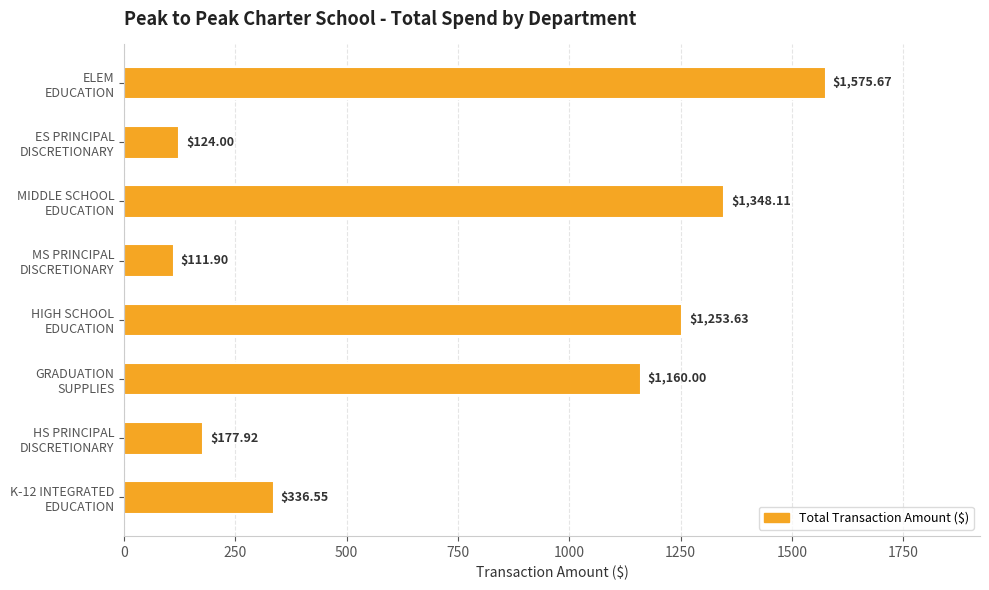

At which label is the value closest to 843?

GRADUATION
SUPPLIES